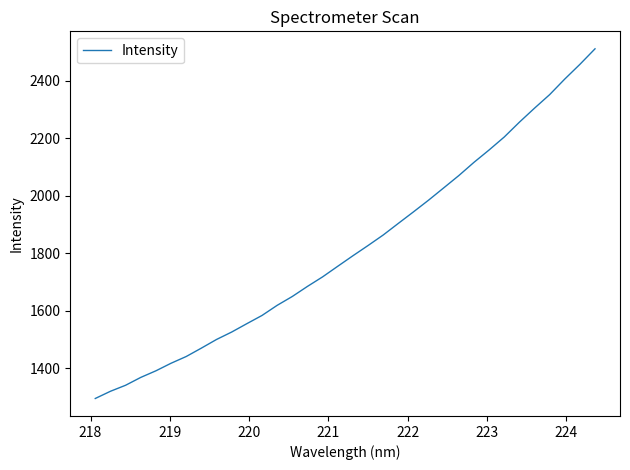

What is the maximum value shown in the chart?

2510.7